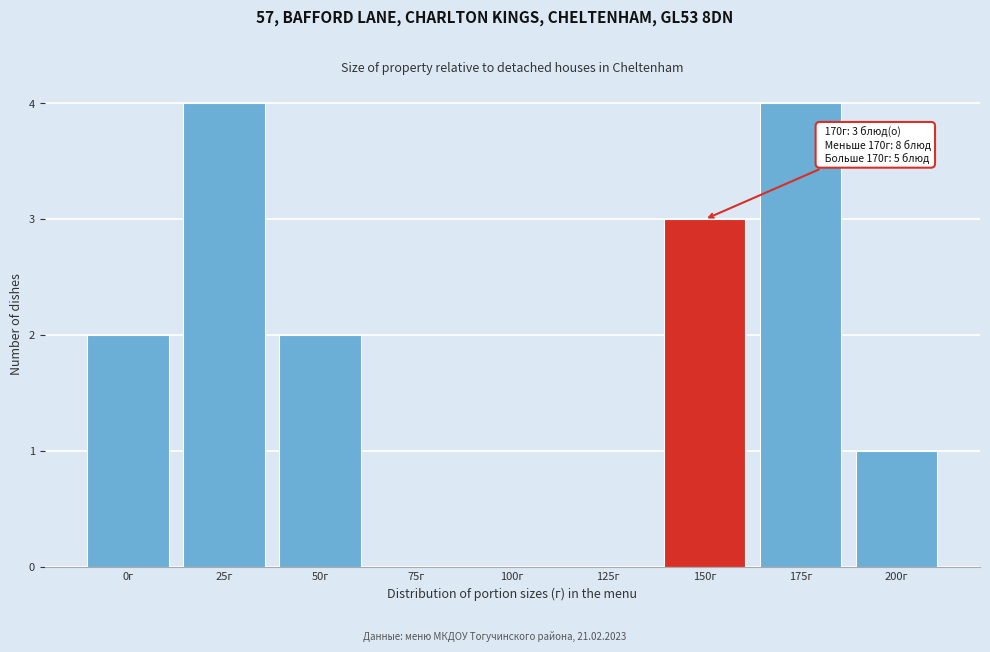

Reading right to left, list all the values displayed in this chart.

200г=1	175г=4	150г=3	125г=0	100г=0	75г=0	50г=2	25г=4	0г=2